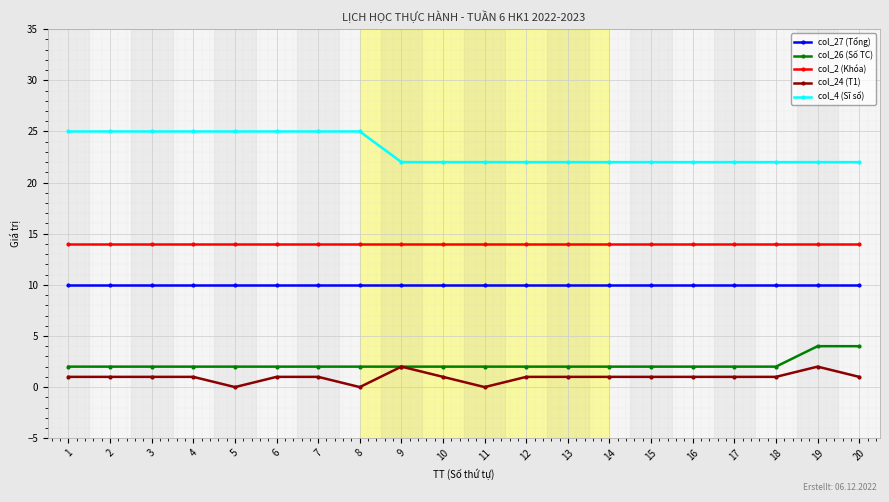

True or false: col_26 (Số TC) and col_2 (Khóa) intersect in this chart.

False